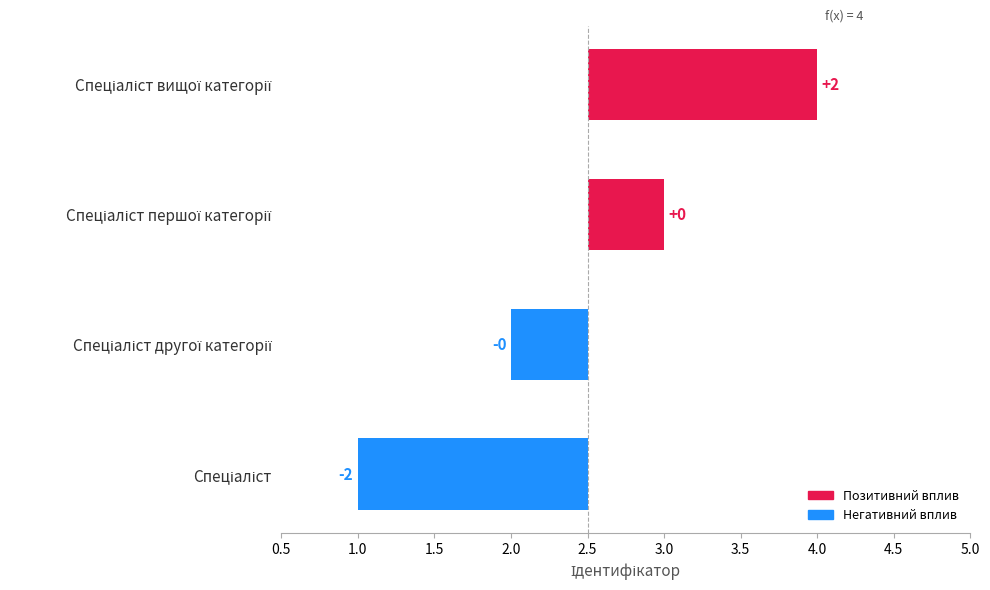

Reading left to right, list all the values displayed in this chart.

-1.5	-0.5	0.5	1.5